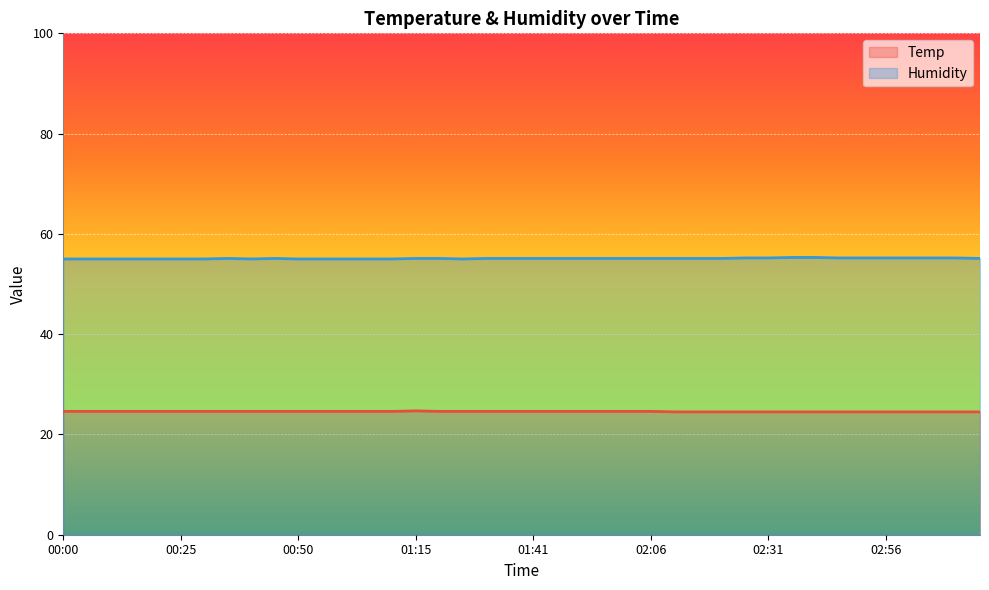

How many data points does each series have?

40